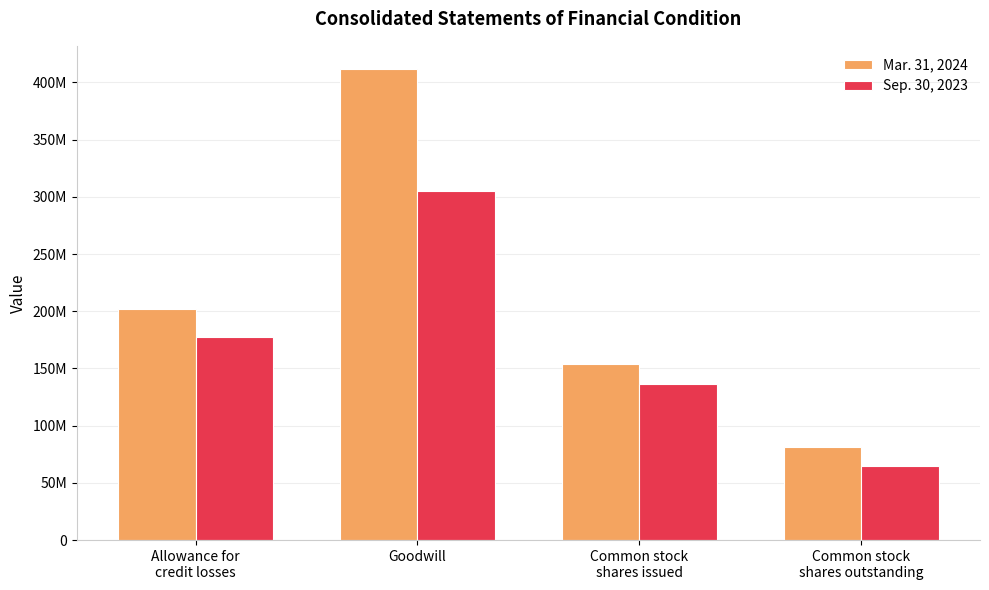

Which series has the largest total across all categories?

Mar. 31, 2024